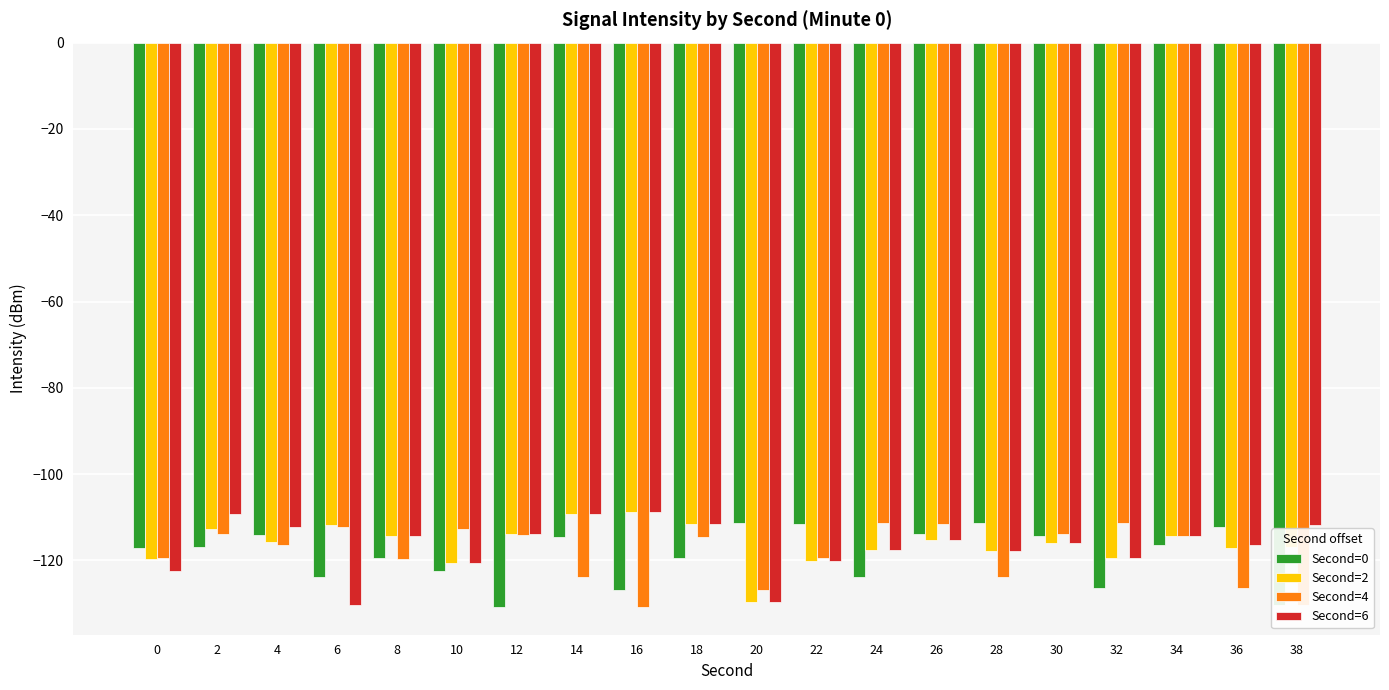

What is the lowest value of the Second=2 series?

-129.6